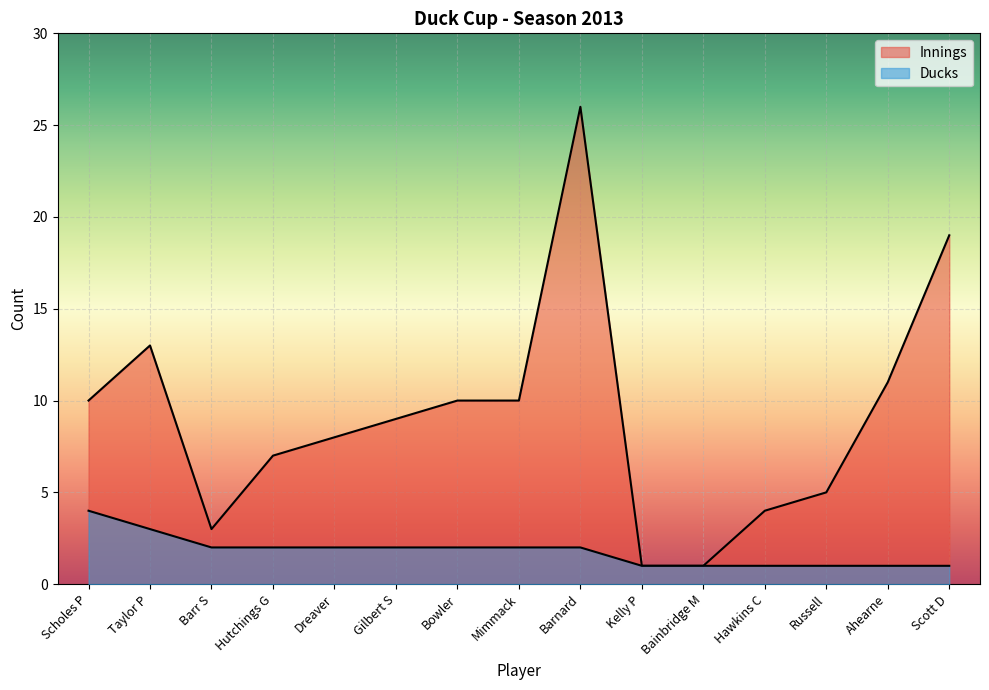

Which has a higher value, Barr S or Dreaver?

Dreaver